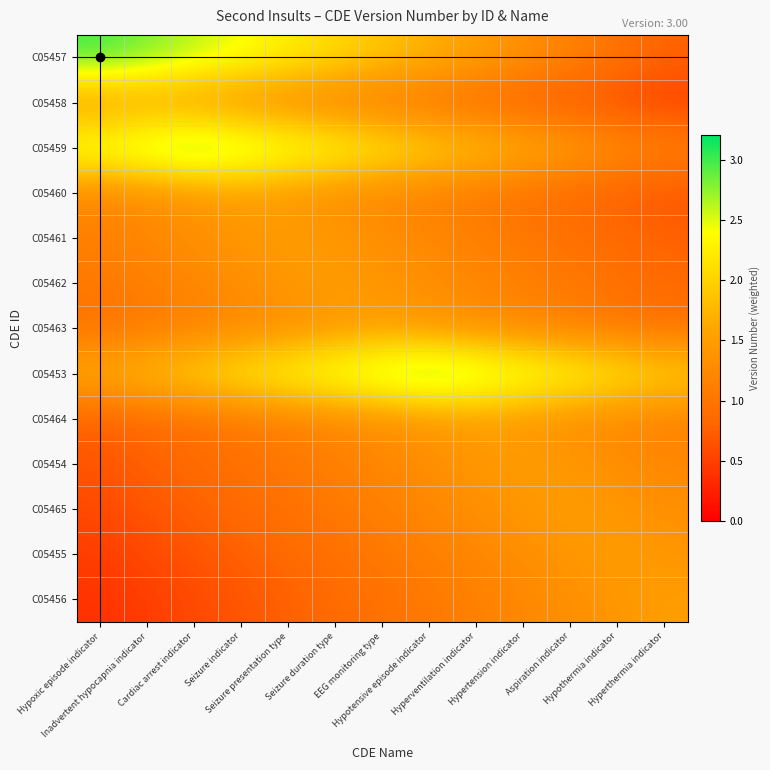

Reading left to right, extract all data points from this chart.

C05457: Hypoxic episode indicator=3.0	Inadvertent hypocapnia indicator=2.8	Cardiac arrest indicator=2.6	Seizure indicator=2.4	Seizure presentation type=2.3	Seizure duration type=2.1	EEG monitoring type=1.9	Hypotensive episode indicator=1.7	Hyperventilation indicator=1.5	Hypertension indicator=1.3	Aspiration indicator=1.2	Hypothermia indicator=1.0	Hyperthermia indicator=0.8
C05458: Hypoxic episode indicator=1.4	Inadvertent hypocapnia indicator=1.5	Cardiac arrest indicator=1.4	Seizure indicator=1.3	Seizure presentation type=1.2	Seizure duration type=1.1	EEG monitoring type=1.0	Hypotensive episode indicator=0.9	Hyperventilation indicator=0.9	Hypertension indicator=0.8	Aspiration indicator=0.7	Hypothermia indicator=0.6	Hyperthermia indicator=0.5
C05459: Hypoxic episode indicator=2.6	Inadvertent hypocapnia indicator=2.8	Cardiac arrest indicator=3.0	Seizure indicator=2.8	Seizure presentation type=2.6	Seizure duration type=2.4	EEG monitoring type=2.3	Hypotensive episode indicator=2.1	Hyperventilation indicator=1.9	Hypertension indicator=1.7	Aspiration indicator=1.5	Hypothermia indicator=1.3	Hyperthermia indicator=1.2
C05460: Hypoxic episode indicator=1.2	Inadvertent hypocapnia indicator=1.3	Cardiac arrest indicator=1.4	Seizure indicator=1.5	Seizure presentation type=1.4	Seizure duration type=1.3	EEG monitoring type=1.2	Hypotensive episode indicator=1.1	Hyperventilation indicator=1.0	Hypertension indicator=0.9	Aspiration indicator=0.9	Hypothermia indicator=0.8	Hyperthermia indicator=0.7
C05461: Hypoxic episode indicator=1.1	Inadvertent hypocapnia indicator=1.2	Cardiac arrest indicator=1.3	Seizure indicator=1.4	Seizure presentation type=1.5	Seizure duration type=1.4	EEG monitoring type=1.3	Hypotensive episode indicator=1.2	Hyperventilation indicator=1.1	Hypertension indicator=1.0	Aspiration indicator=0.9	Hypothermia indicator=0.9	Hyperthermia indicator=0.8
C05462: Hypoxic episode indicator=1.0	Inadvertent hypocapnia indicator=1.1	Cardiac arrest indicator=1.2	Seizure indicator=1.3	Seizure presentation type=1.4	Seizure duration type=1.5	EEG monitoring type=1.4	Hypotensive episode indicator=1.3	Hyperventilation indicator=1.2	Hypertension indicator=1.1	Aspiration indicator=1.0	Hypothermia indicator=0.9	Hyperthermia indicator=0.9
C05463: Hypoxic episode indicator=0.9	Inadvertent hypocapnia indicator=1.0	Cardiac arrest indicator=1.1	Seizure indicator=1.2	Seizure presentation type=1.3	Seizure duration type=1.4	EEG monitoring type=1.5	Hypotensive episode indicator=1.4	Hyperventilation indicator=1.3	Hypertension indicator=1.2	Aspiration indicator=1.1	Hypothermia indicator=1.0	Hyperthermia indicator=0.9
C05453: Hypoxic episode indicator=1.7	Inadvertent hypocapnia indicator=1.9	Cardiac arrest indicator=2.1	Seizure indicator=2.3	Seizure presentation type=2.4	Seizure duration type=2.6	EEG monitoring type=2.8	Hypotensive episode indicator=3.0	Hyperventilation indicator=2.8	Hypertension indicator=2.6	Aspiration indicator=2.4	Hypothermia indicator=2.3	Hyperthermia indicator=2.1
C05464: Hypoxic episode indicator=0.8	Inadvertent hypocapnia indicator=0.9	Cardiac arrest indicator=0.9	Seizure indicator=1.0	Seizure presentation type=1.1	Seizure duration type=1.2	EEG monitoring type=1.3	Hypotensive episode indicator=1.4	Hyperventilation indicator=1.5	Hypertension indicator=1.4	Aspiration indicator=1.3	Hypothermia indicator=1.2	Hyperthermia indicator=1.1
C05454: Hypoxic episode indicator=0.7	Inadvertent hypocapnia indicator=0.8	Cardiac arrest indicator=0.9	Seizure indicator=0.9	Seizure presentation type=1.0	Seizure duration type=1.1	EEG monitoring type=1.2	Hypotensive episode indicator=1.3	Hyperventilation indicator=1.4	Hypertension indicator=1.5	Aspiration indicator=1.4	Hypothermia indicator=1.3	Hyperthermia indicator=1.2
C05465: Hypoxic episode indicator=0.6	Inadvertent hypocapnia indicator=0.7	Cardiac arrest indicator=0.8	Seizure indicator=0.9	Seizure presentation type=0.9	Seizure duration type=1.0	EEG monitoring type=1.1	Hypotensive episode indicator=1.2	Hyperventilation indicator=1.3	Hypertension indicator=1.4	Aspiration indicator=1.5	Hypothermia indicator=1.4	Hyperthermia indicator=1.3
C05455: Hypoxic episode indicator=0.5	Inadvertent hypocapnia indicator=0.6	Cardiac arrest indicator=0.7	Seizure indicator=0.8	Seizure presentation type=0.9	Seizure duration type=0.9	EEG monitoring type=1.0	Hypotensive episode indicator=1.1	Hyperventilation indicator=1.2	Hypertension indicator=1.3	Aspiration indicator=1.4	Hypothermia indicator=1.5	Hyperthermia indicator=1.4
C05456: Hypoxic episode indicator=0.4	Inadvertent hypocapnia indicator=0.5	Cardiac arrest indicator=0.6	Seizure indicator=0.7	Seizure presentation type=0.8	Seizure duration type=0.9	EEG monitoring type=0.9	Hypotensive episode indicator=1.0	Hyperventilation indicator=1.1	Hypertension indicator=1.2	Aspiration indicator=1.3	Hypothermia indicator=1.4	Hyperthermia indicator=1.5